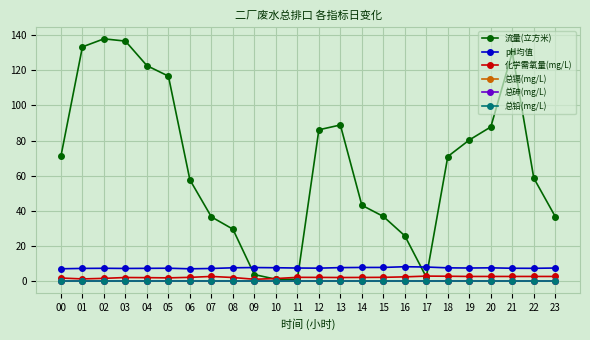

True or false: 总镉(mg/L) has more than 1 points higher than both neighbors.

True